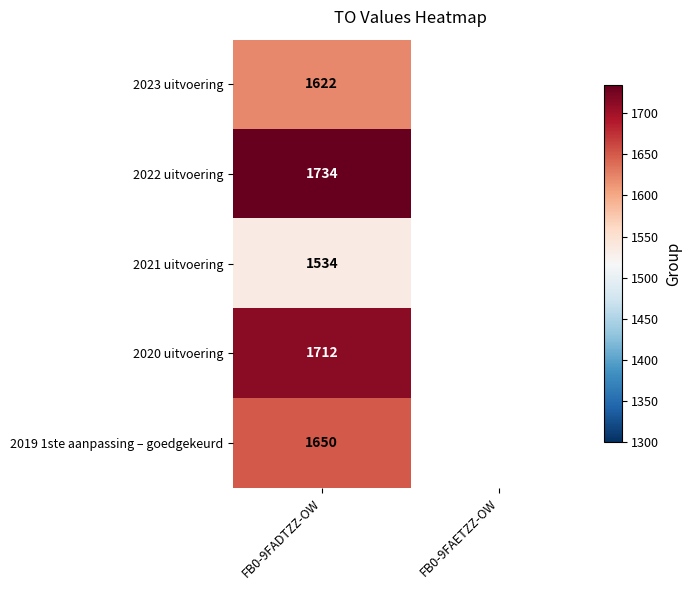

What is the total value across all series at FB0-9FADTZZ-OW?

8252